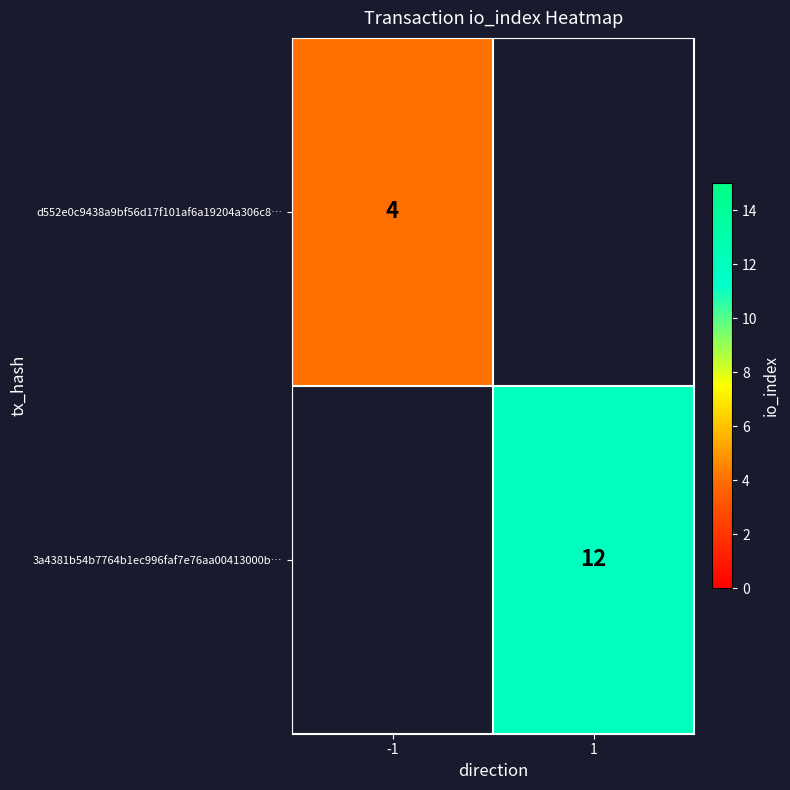

True or false: 3a4381b54b7764b1ec996faf7e76aa00413000b… has a value of 6 at 1.

False